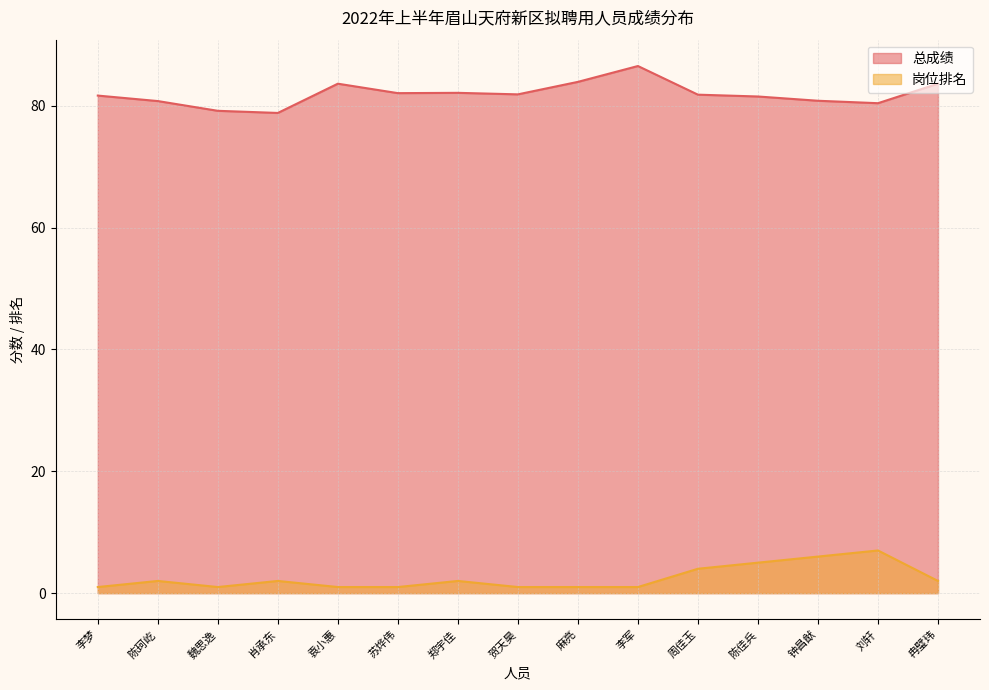

In 岗位排名, how many points are higher than both neighbors (excluding endpoints)?

4